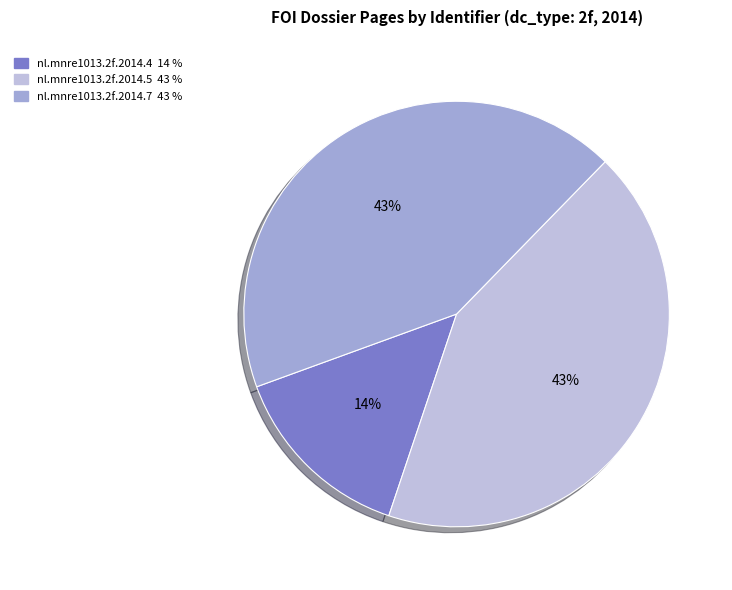

Is the sum of nl.mnre1013.2f.2014.4 and nl.mnre1013.2f.2014.7 greater than half?

Yes